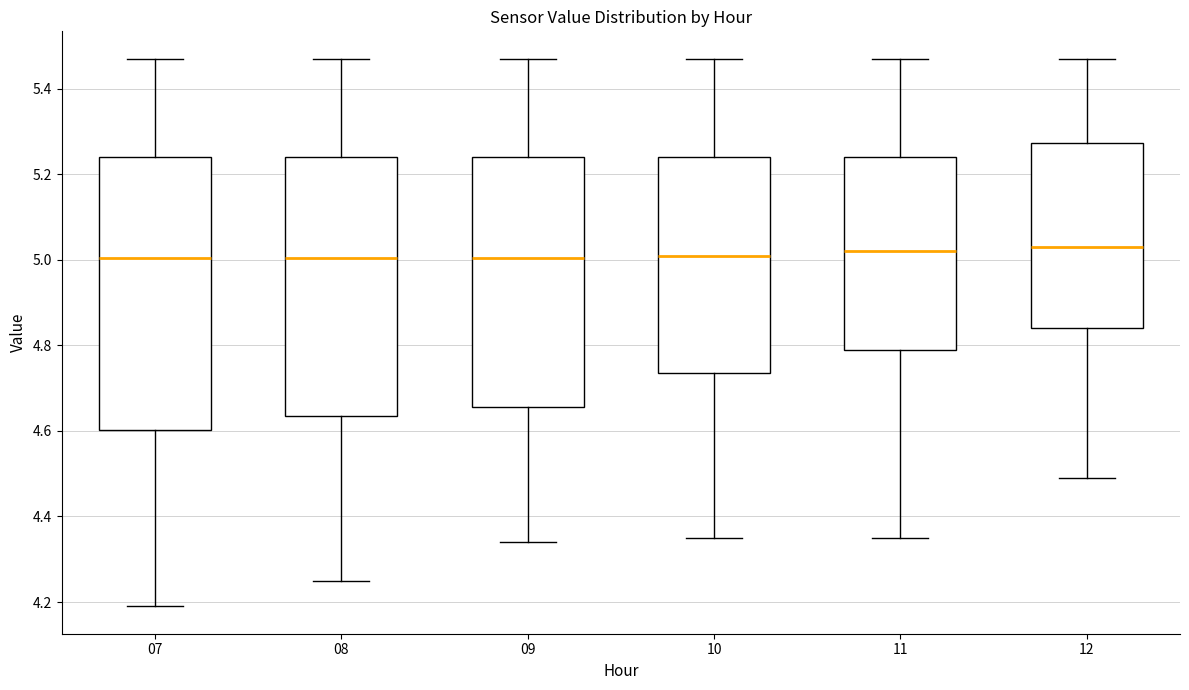

Where is the lower edge of the box at x = 07 on the y-axis? The values are not printed on the chart, so give them approximately, as read against the axis.

4.60